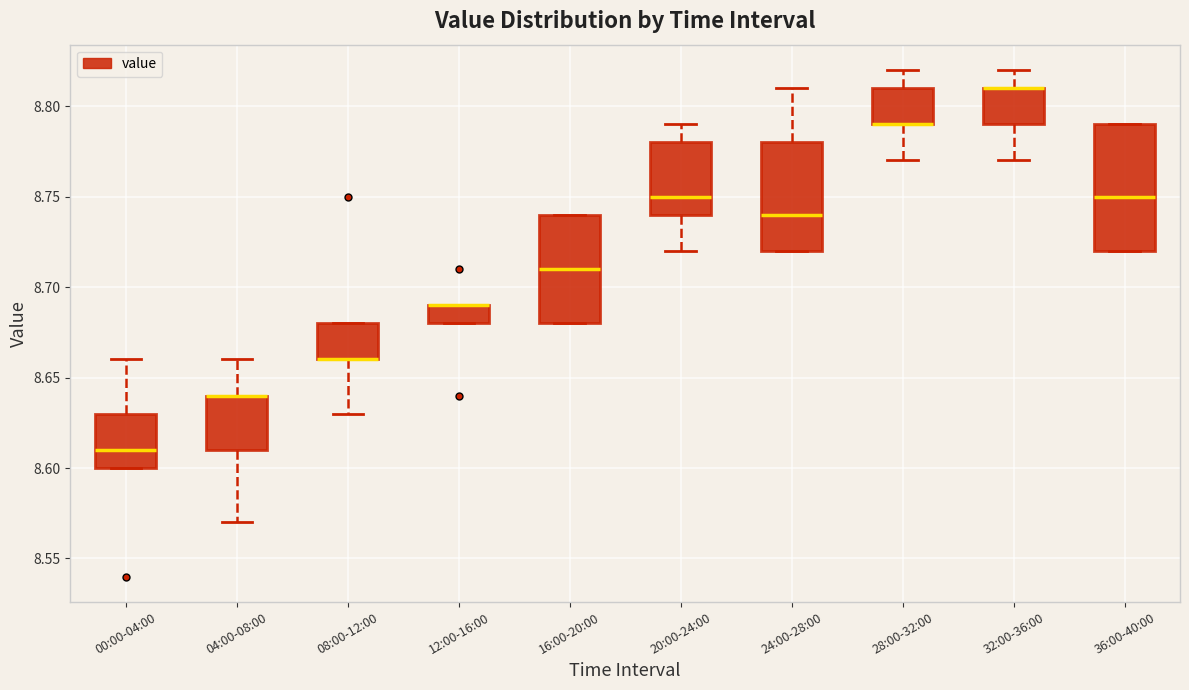

Reading left to right, transcribe this box plot: for each box, give where its median line is, the range the box spans, and where its two whiskers end, as read against the y-axis. The values are not printed on the chart, so give them approximately, as read against the axis.

00:00-04:00: median 8.61, box 8.60 to 8.63, whiskers 8.60 to 8.66
04:00-08:00: median 8.64 (drawn on the box's upper edge), box 8.61 to 8.64, whiskers 8.57 to 8.66
08:00-12:00: median 8.66 (drawn on the box's lower edge), box 8.66 to 8.68, whiskers 8.63 to 8.68
12:00-16:00: median 8.69 (drawn on the box's upper edge), box 8.68 to 8.69, whiskers 8.68 to 8.69
16:00-20:00: median 8.71, box 8.68 to 8.74, whiskers 8.68 to 8.74
20:00-24:00: median 8.75, box 8.74 to 8.78, whiskers 8.72 to 8.79
24:00-28:00: median 8.74, box 8.72 to 8.78, whiskers 8.72 to 8.81
28:00-32:00: median 8.79 (drawn on the box's lower edge), box 8.79 to 8.81, whiskers 8.77 to 8.82
32:00-36:00: median 8.81 (drawn on the box's upper edge), box 8.79 to 8.81, whiskers 8.77 to 8.82
36:00-40:00: median 8.75, box 8.72 to 8.79, whiskers 8.72 to 8.79